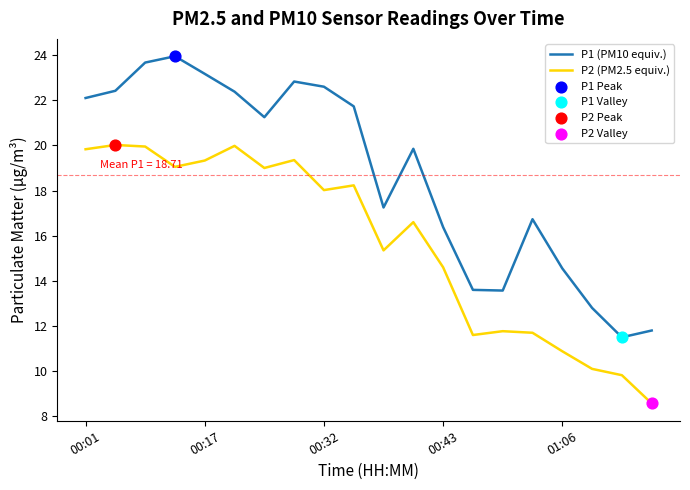

True or false: P1 (PM10 equiv.) and P2 (PM2.5 equiv.) intersect in this chart.

False